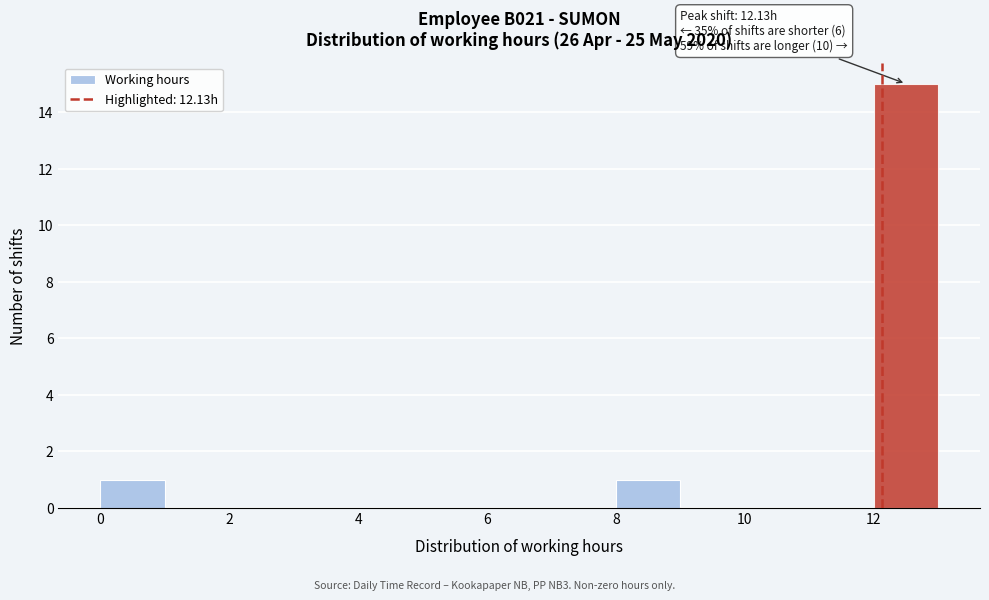

Which range on the x-axis has the tallest bar?

12 to 13